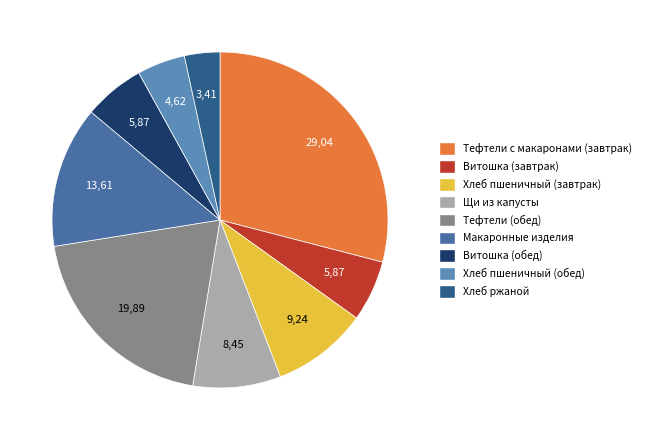

To the nearest percent, what is the average slice percentage?

11%